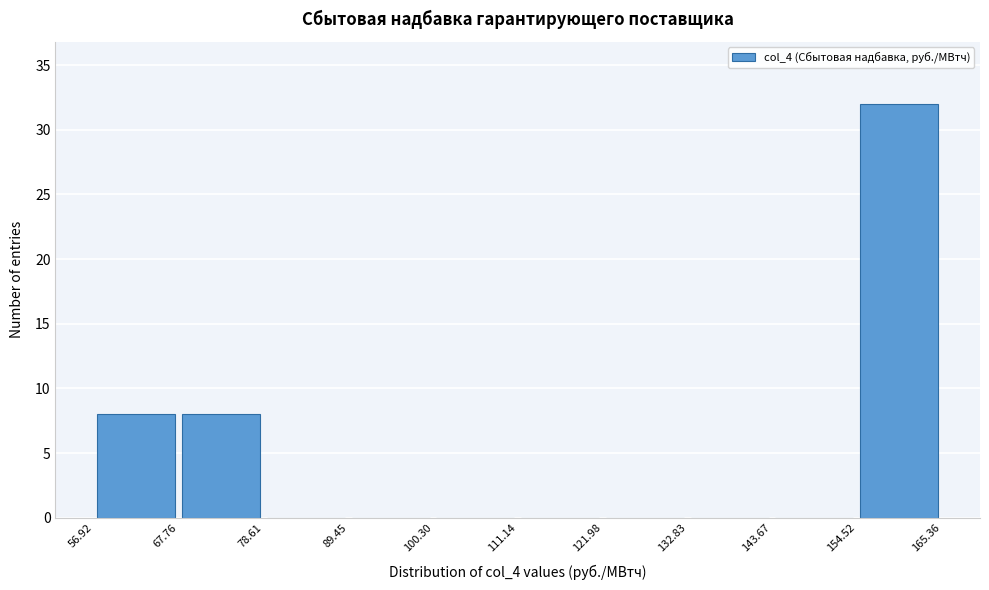

What is the height of the bar covering 154.52 to 165.36 on the x-axis? The values are not printed on the chart, so give them approximately, as read against the axis.

32